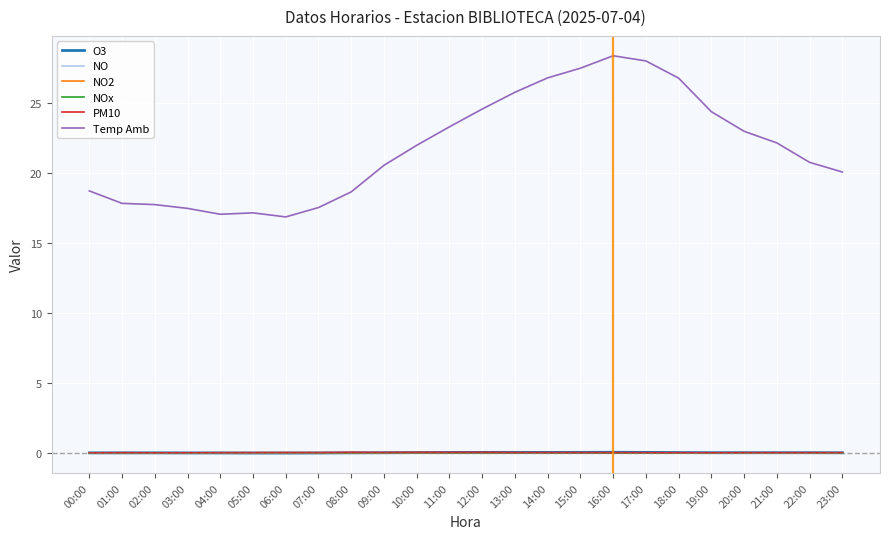

Which series has the largest total across all categories?

Temp Amb